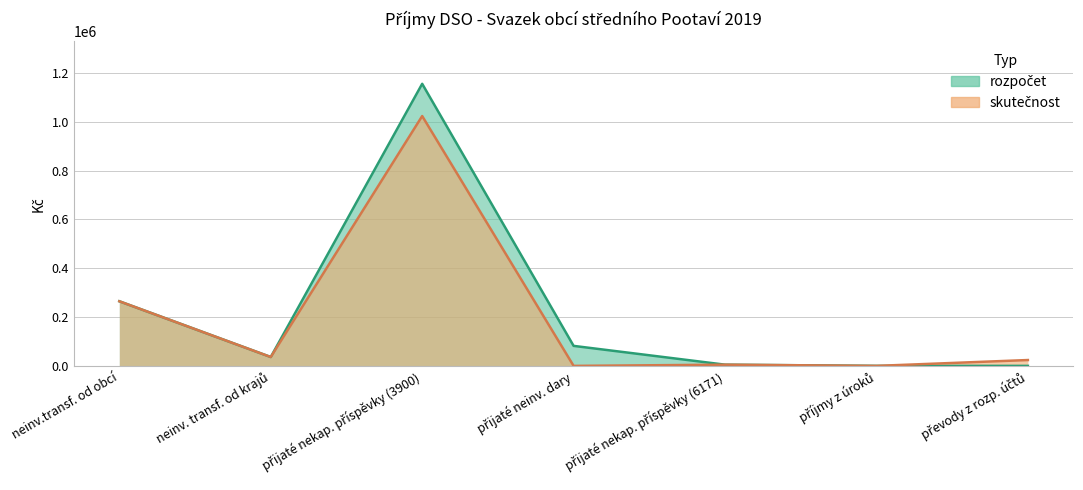

At which label does rozpočet first exceed 36400?

neinv.transf. od obcí